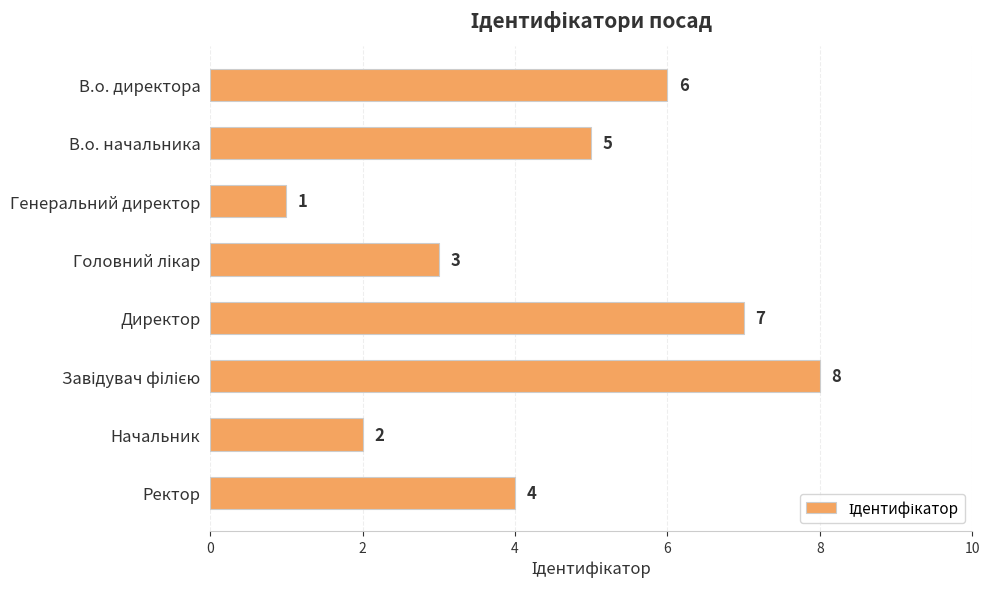

What is the value of the 2nd bar from the top?

5